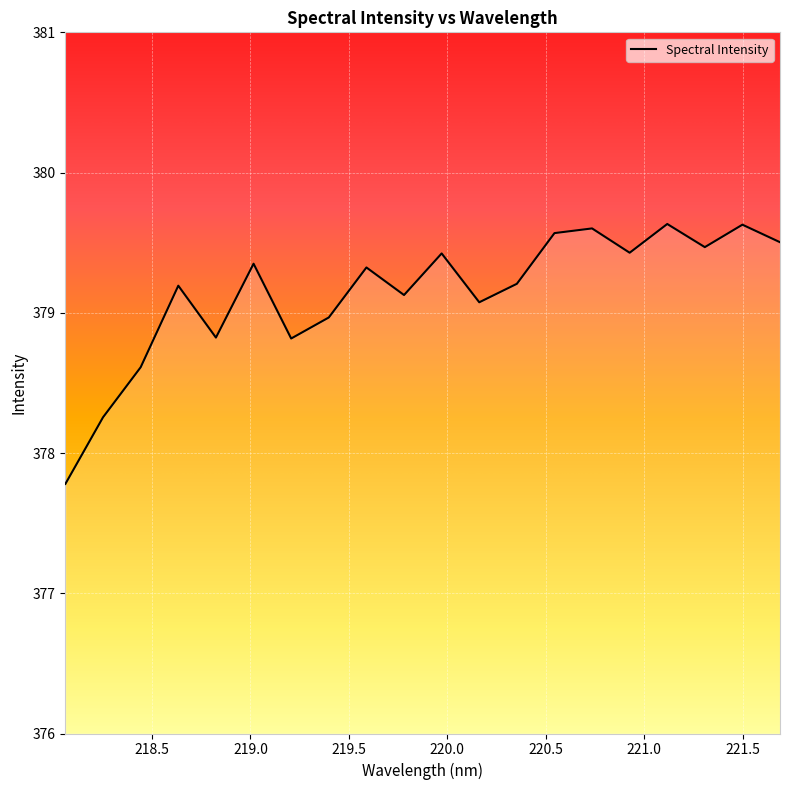

What is the minimum value shown in the chart?

377.8